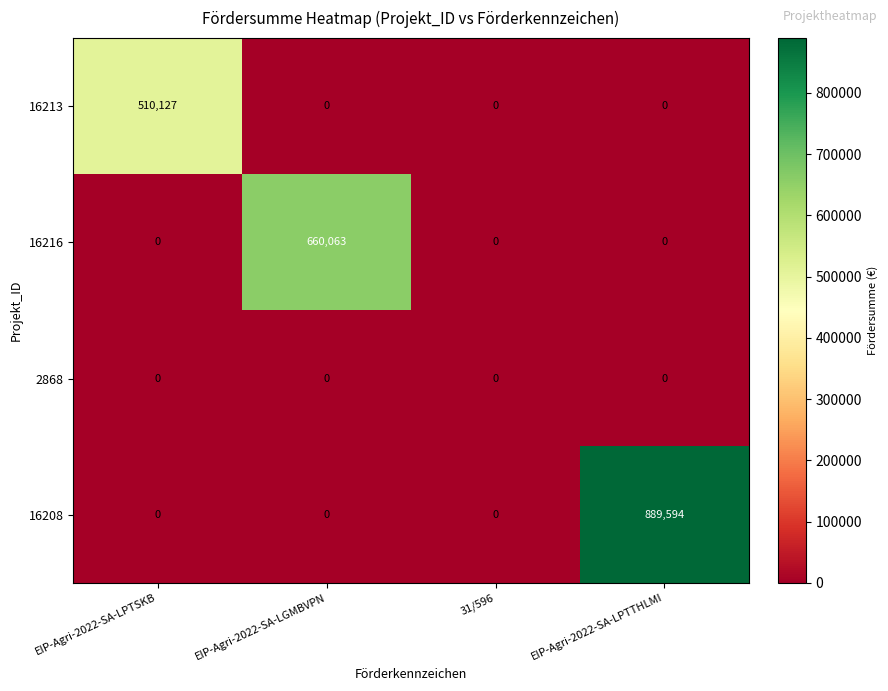

Rank the series by their average value, from highest to lowest.

16208, 16216, 16213, 2868